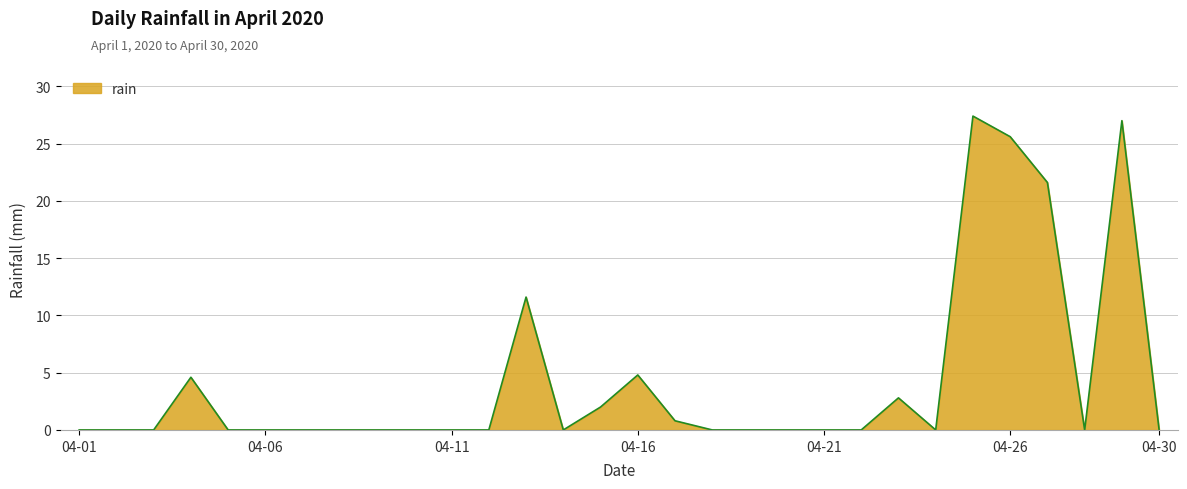

What is the greatest value displayed?

27.4